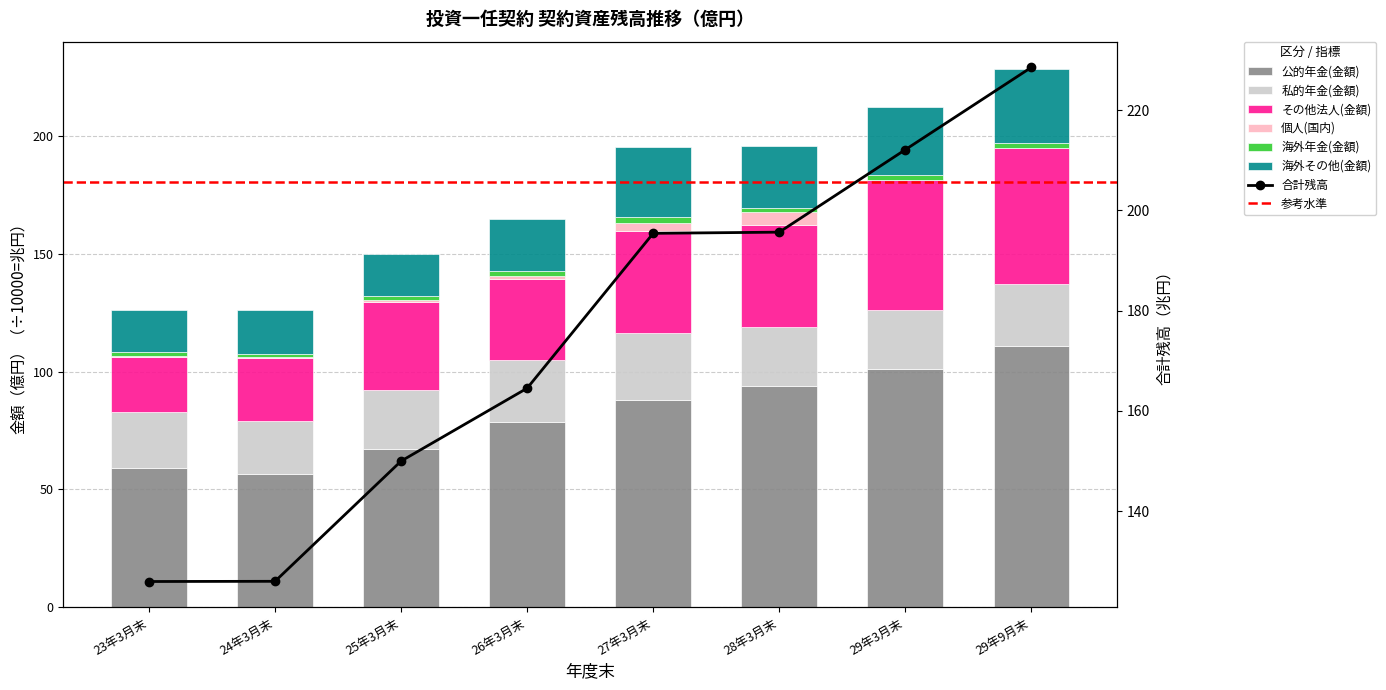

What is the difference between the highest and lowest values at 29年9月末?

110.6